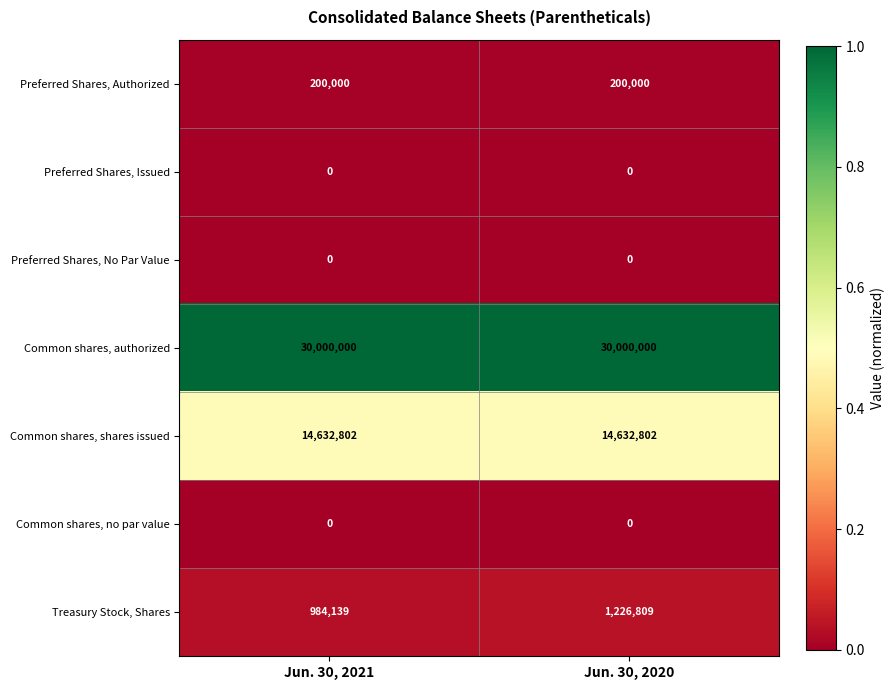

True or false: Common shares, authorized has a value of 30000000 at Jun. 30, 2021.

True